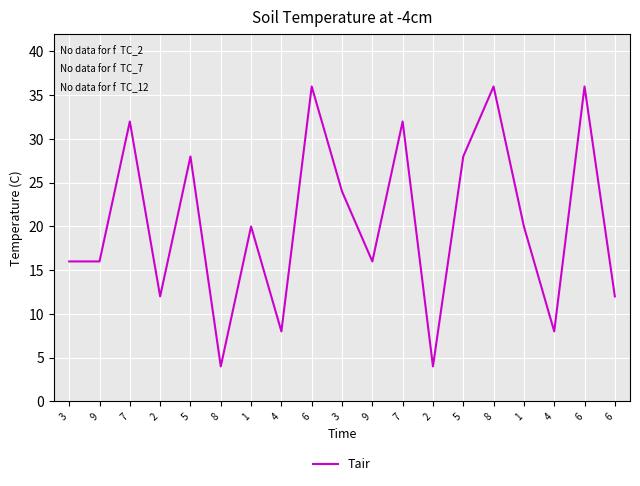

Where does the data first go above 20?

7